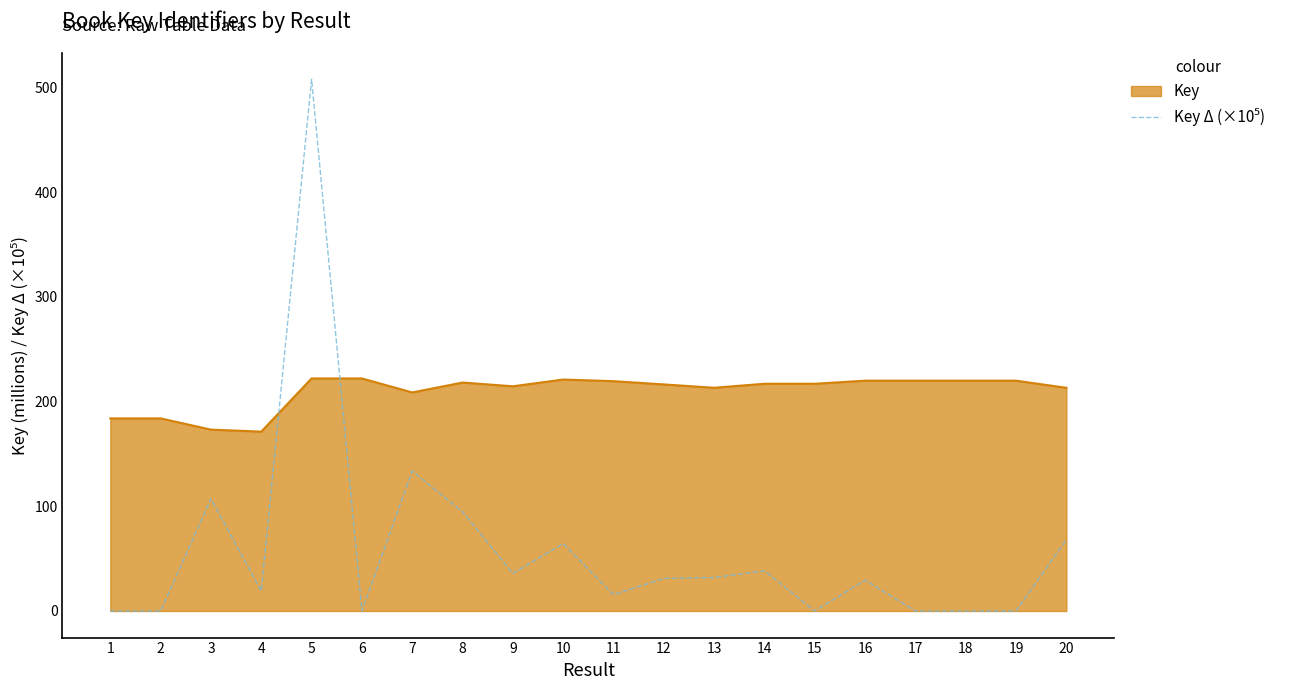

At which category does the chart reach its peak across all series?

5